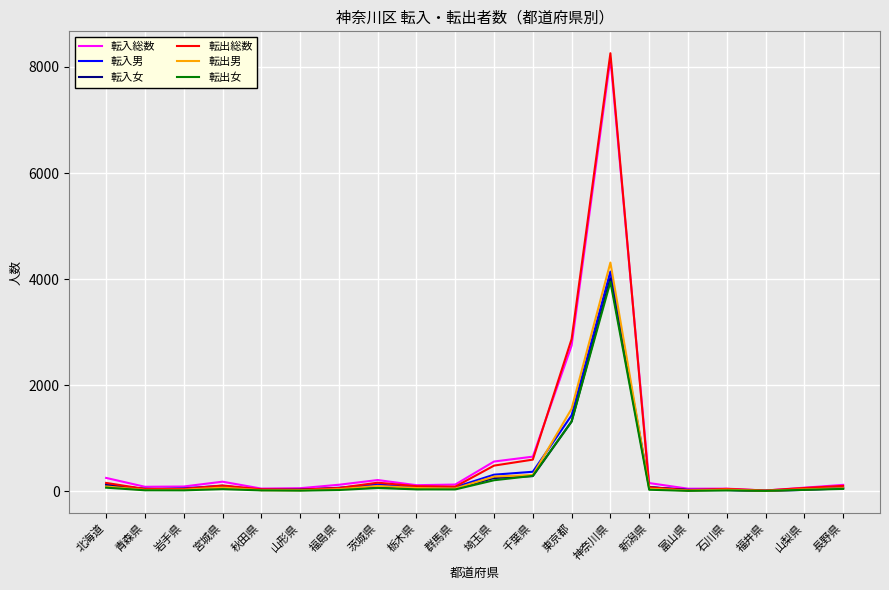

True or false: 転入総数 has a value of 211 at 茨城県.

True